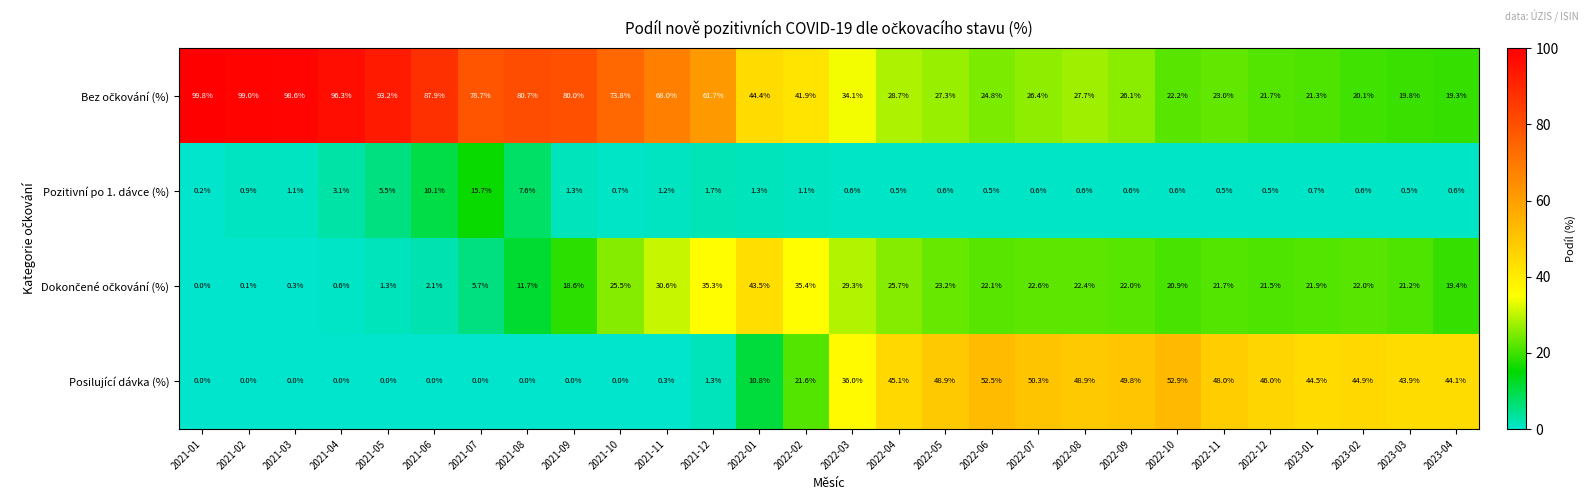

What is the total value across all series at 2023-01?

88.4